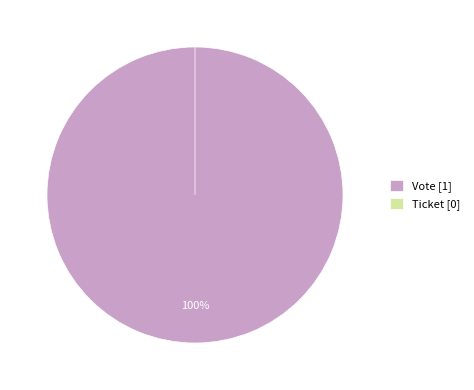

Between Ticket and Vote, which is larger?

Vote